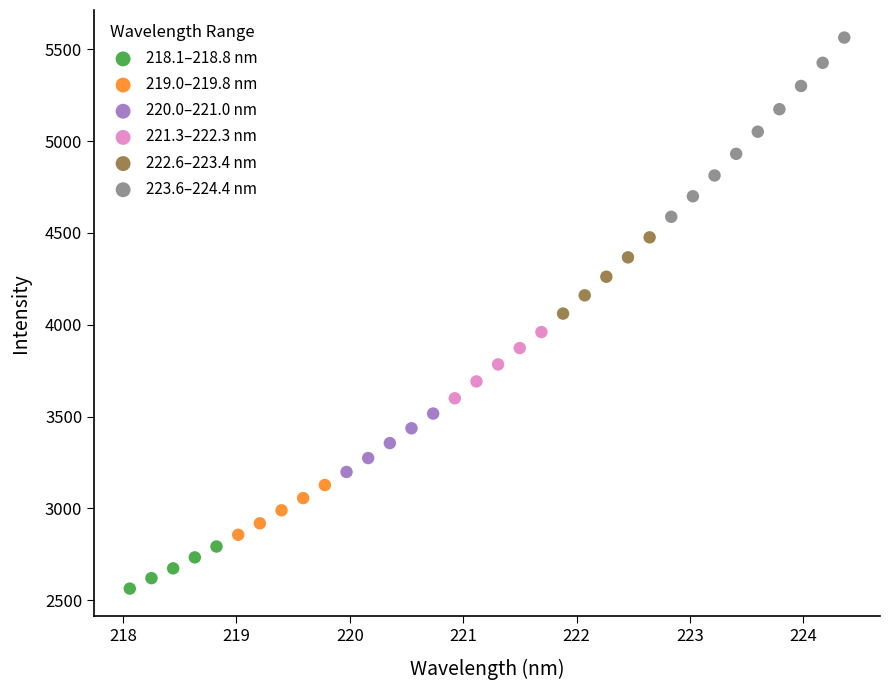

Which series contains the highest Y value?

223.6–224.4 nm